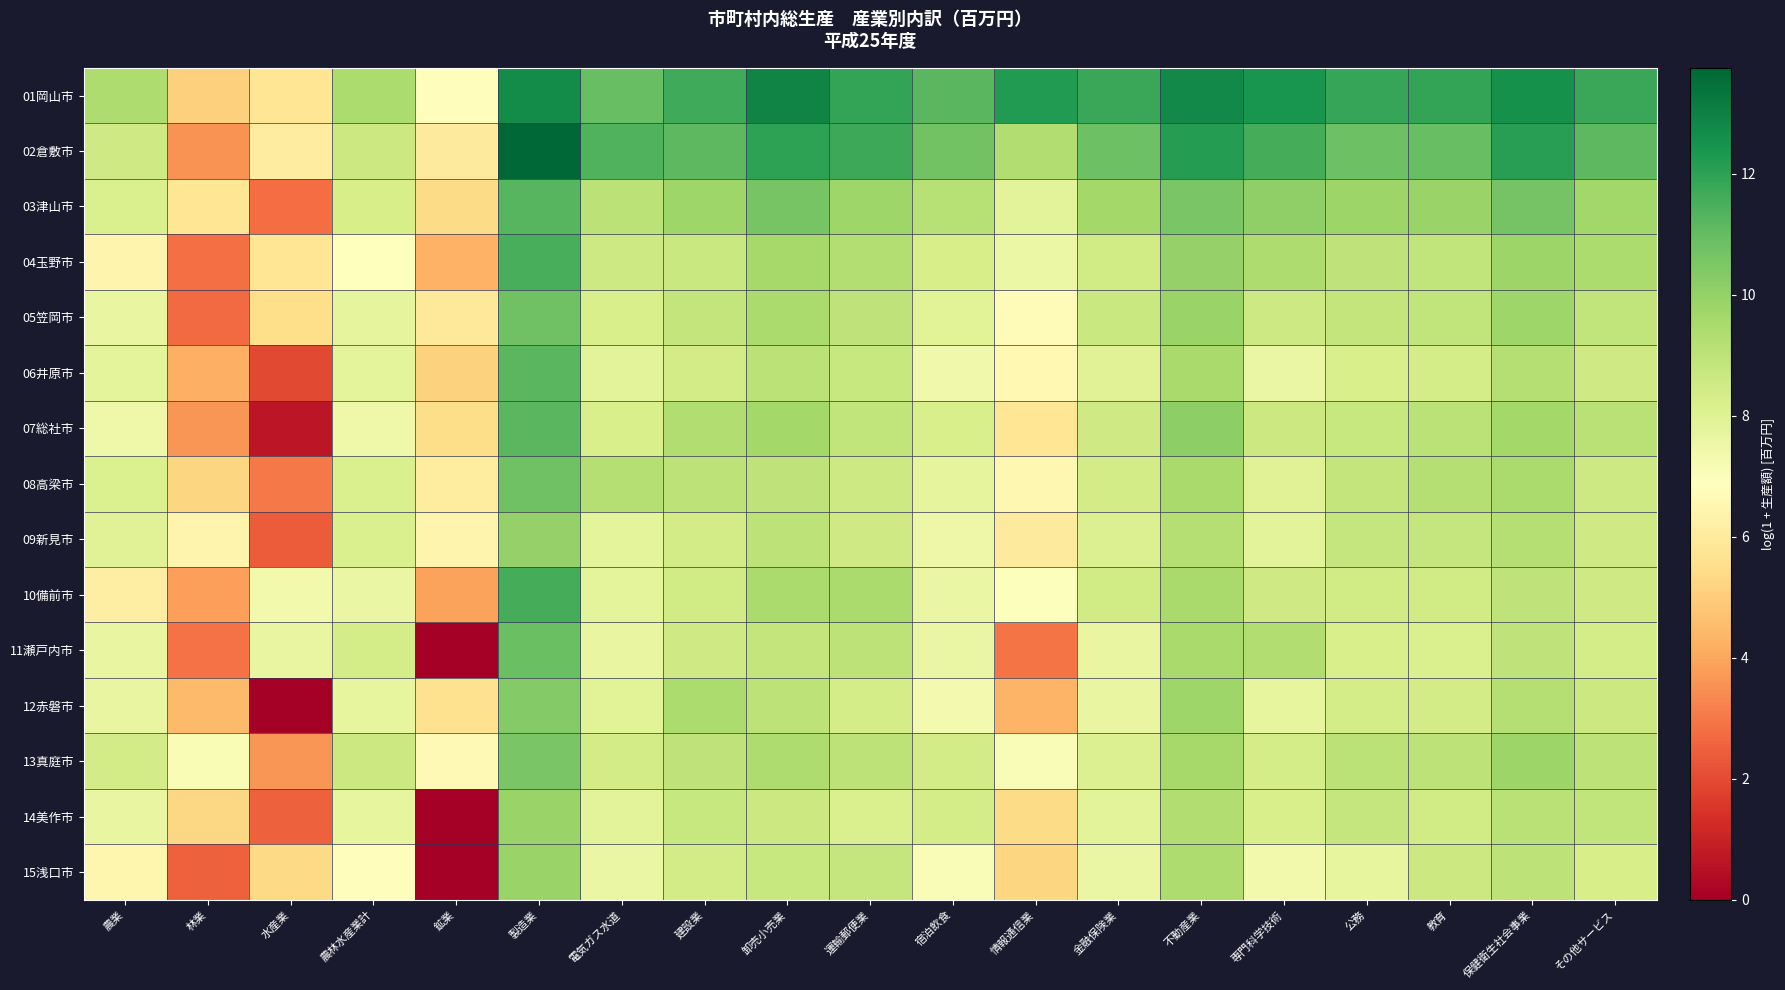

At which category is the sum across all series the highest?

製造業